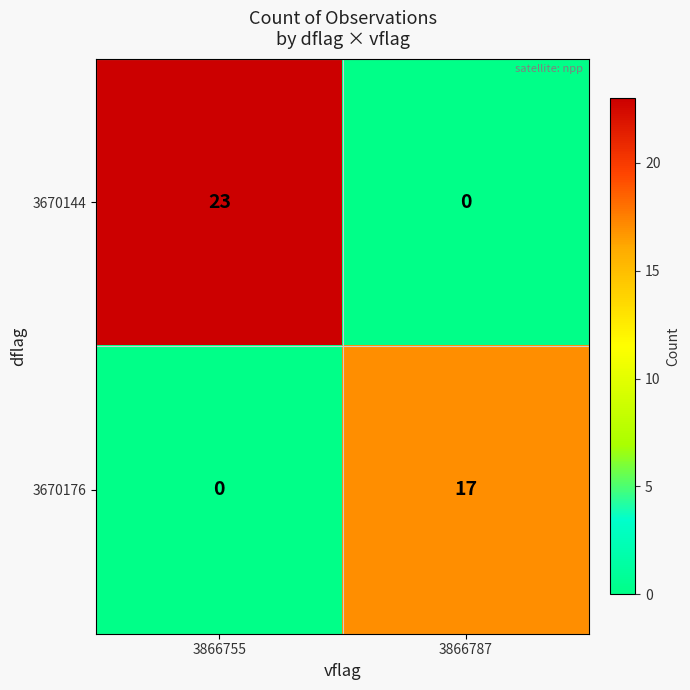

What is the sum of all 3670144 values?

23